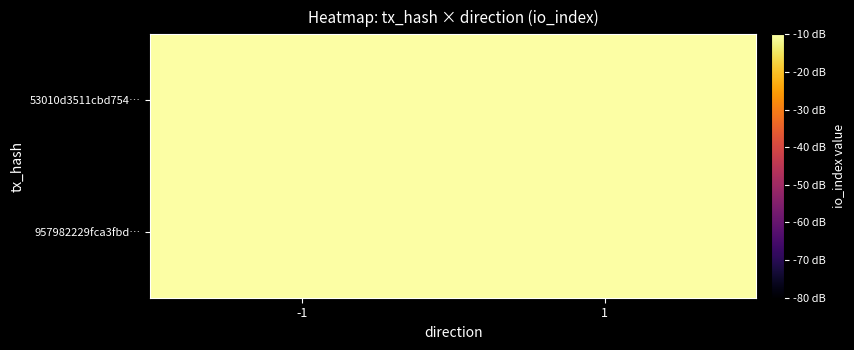

How many series are shown in this chart?

2